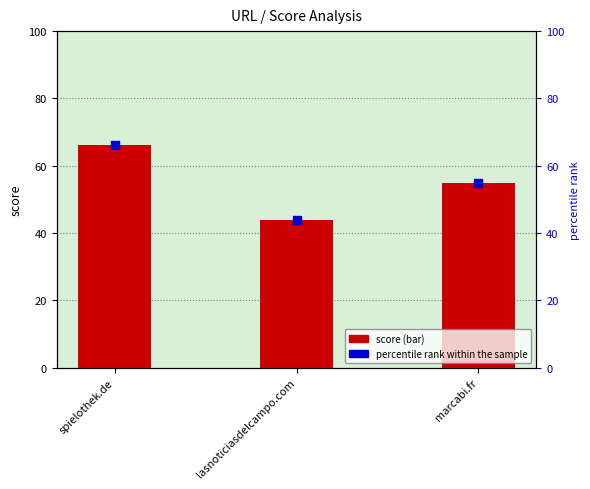

Which series contains the lowest Y value?

score